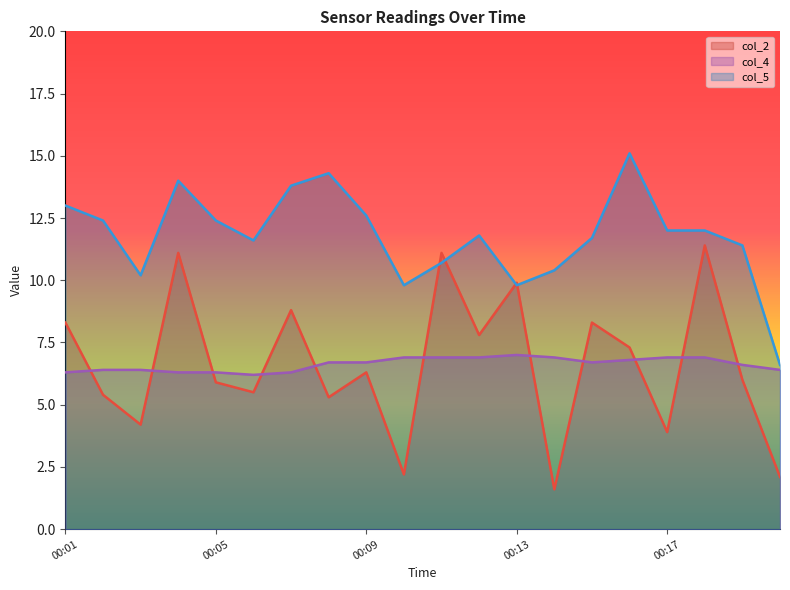

What is the minimum value shown in the chart?

1.6